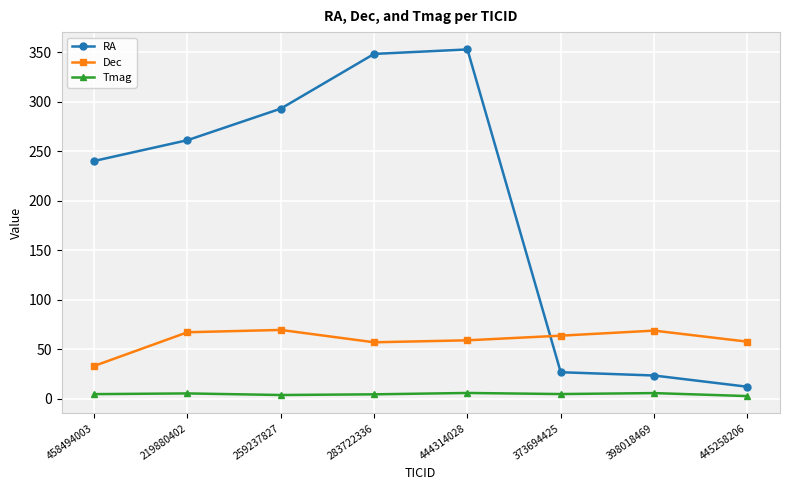

Rank the series by their maximum value, from highest to lowest.

RA, Dec, Tmag